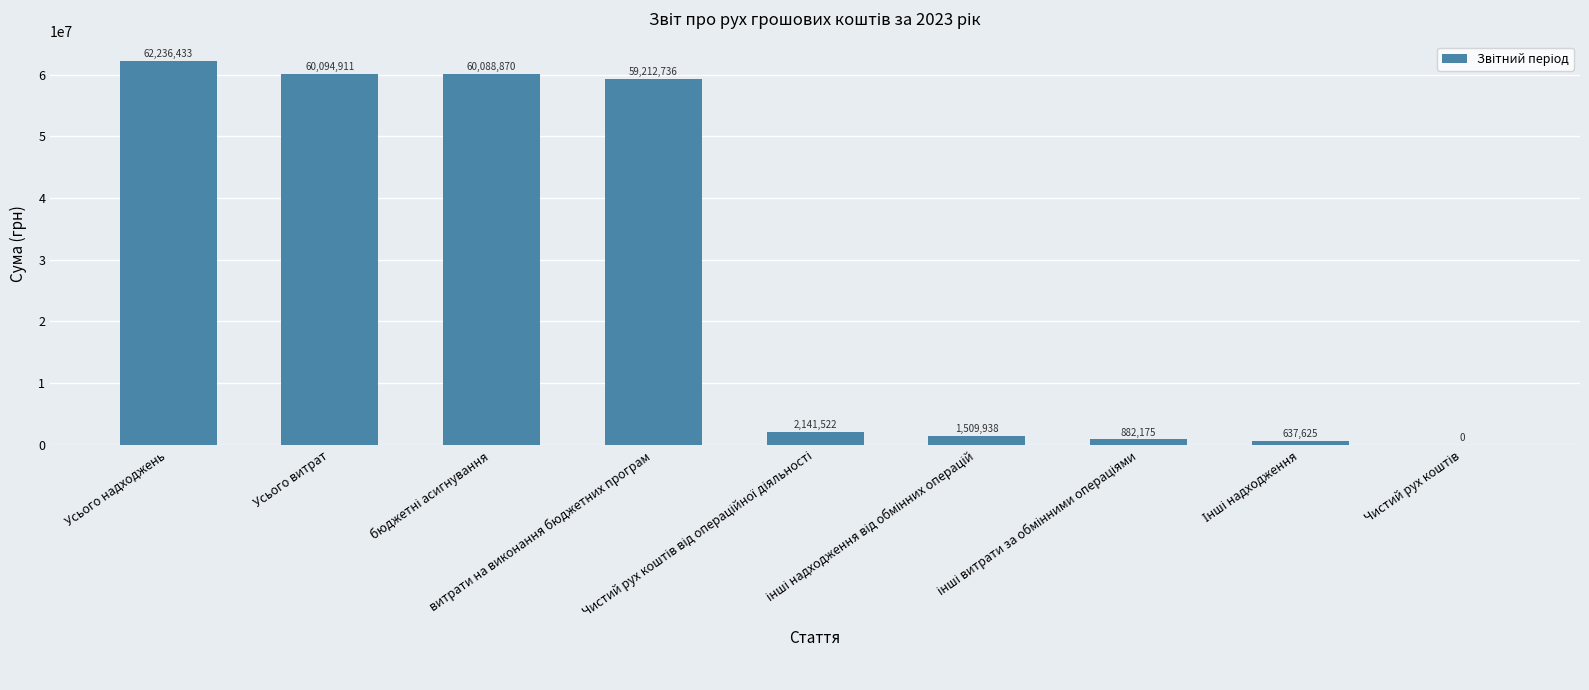

The chart shows a value of 21782204 at витрати на виконання бюджетних програм. True or false?

False